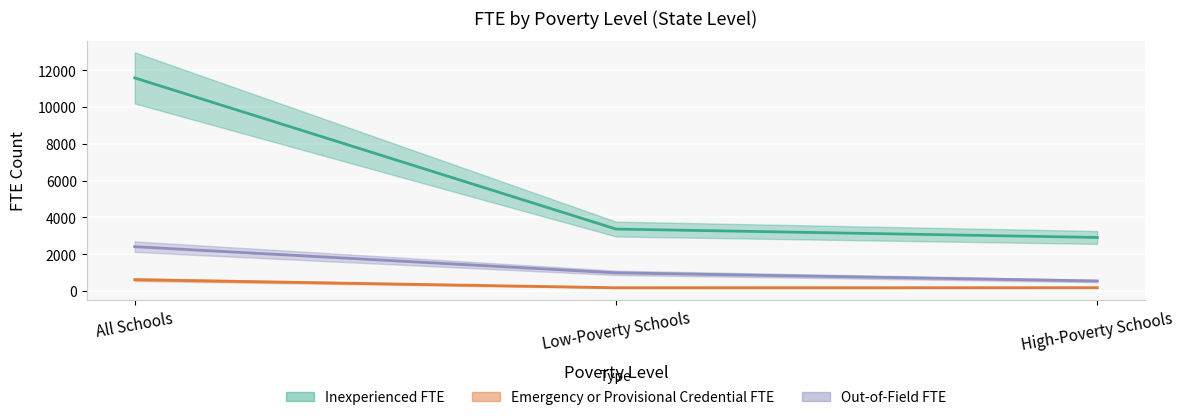

Is it true that Emergency or Provisional Credential FTE equals 46.8 at High-Poverty Schools?

False